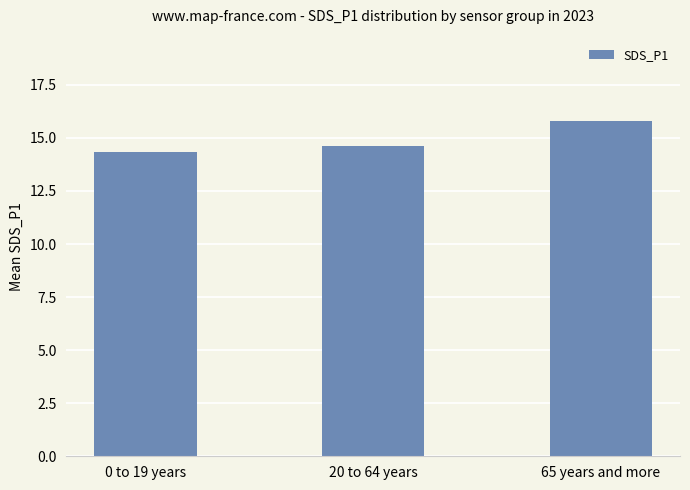

Rank the categories by value from lowest to highest.

0 to 19 years, 20 to 64 years, 65 years and more